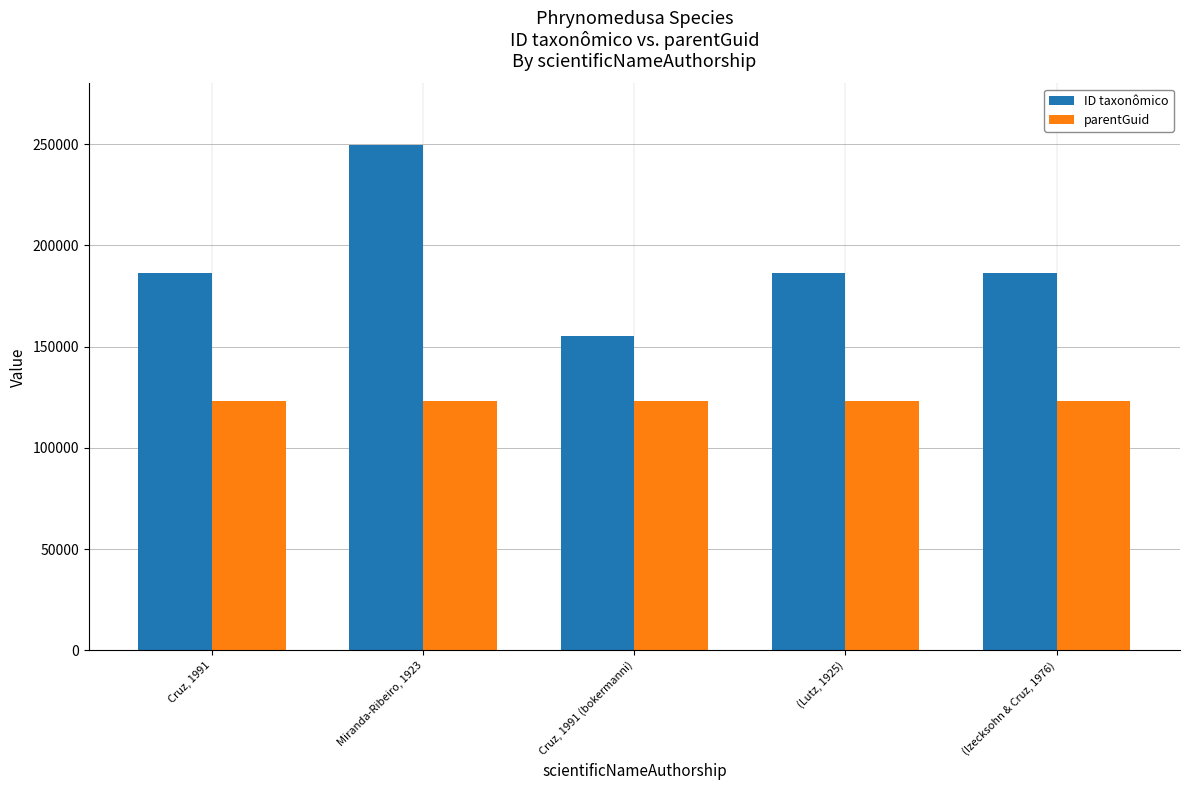

Does the chart contain stacked bars?

No